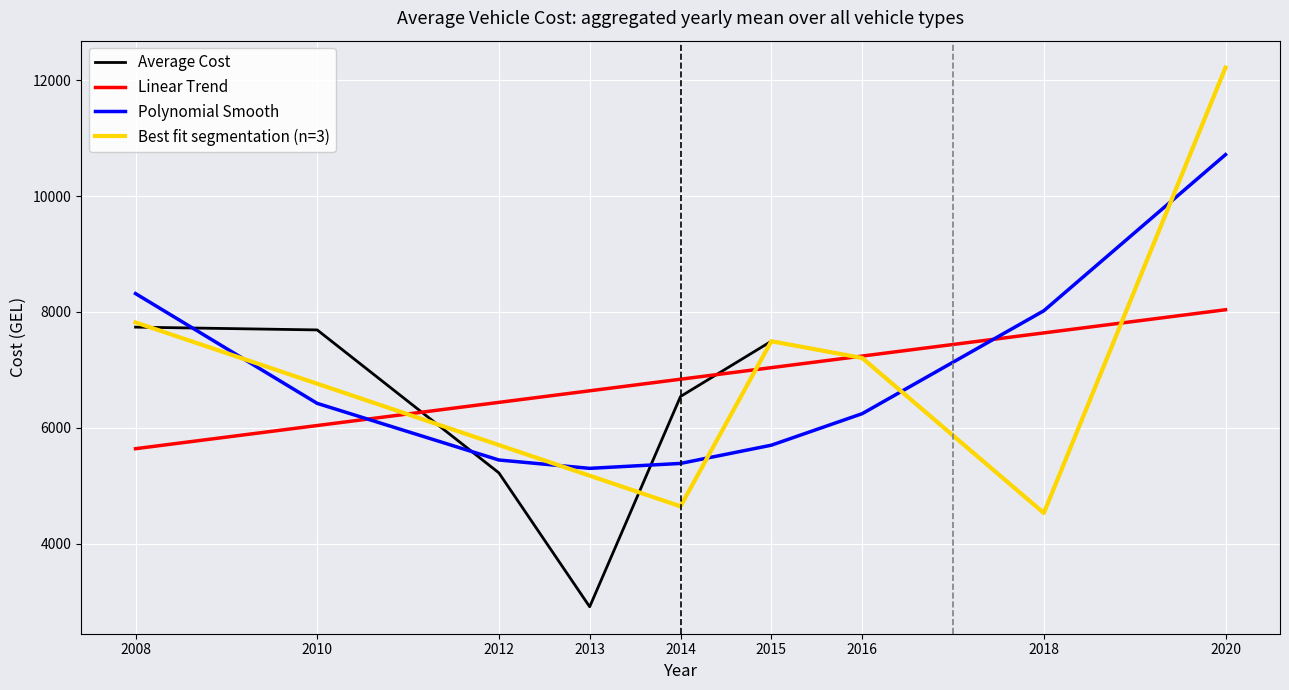

After their last crossing, which series has the higher values: Average Cost or Polynomial Smooth?

Average Cost